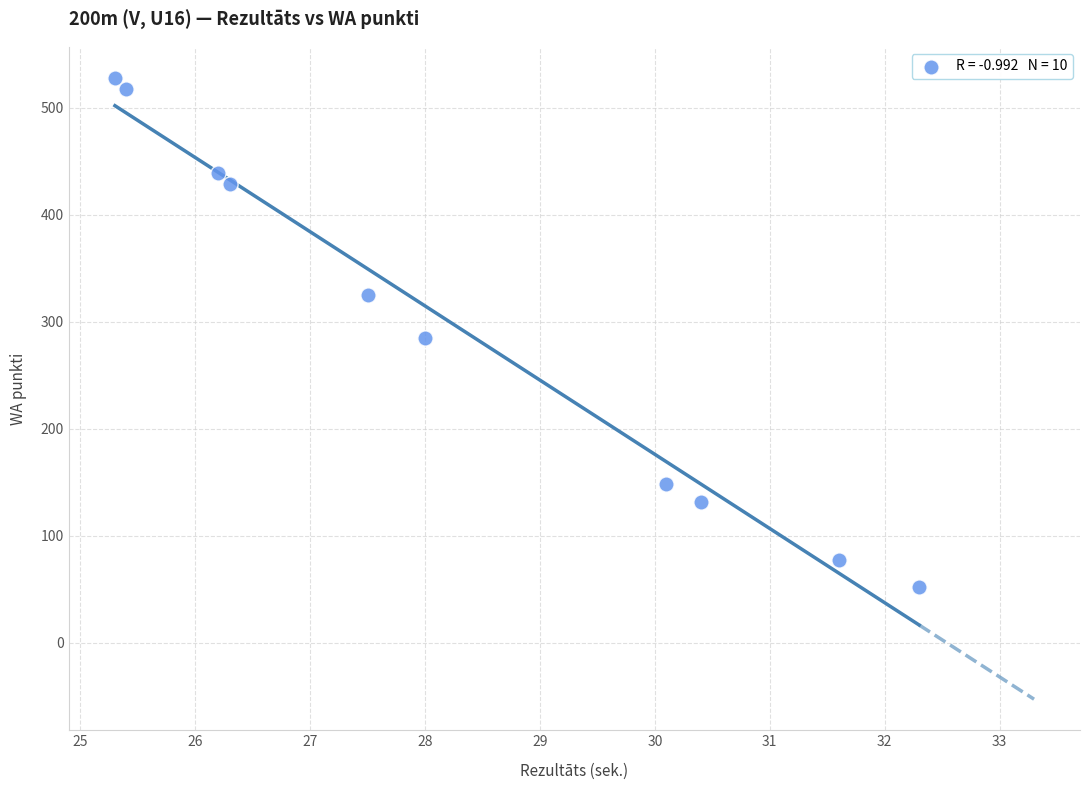

What is the average Y value?

293